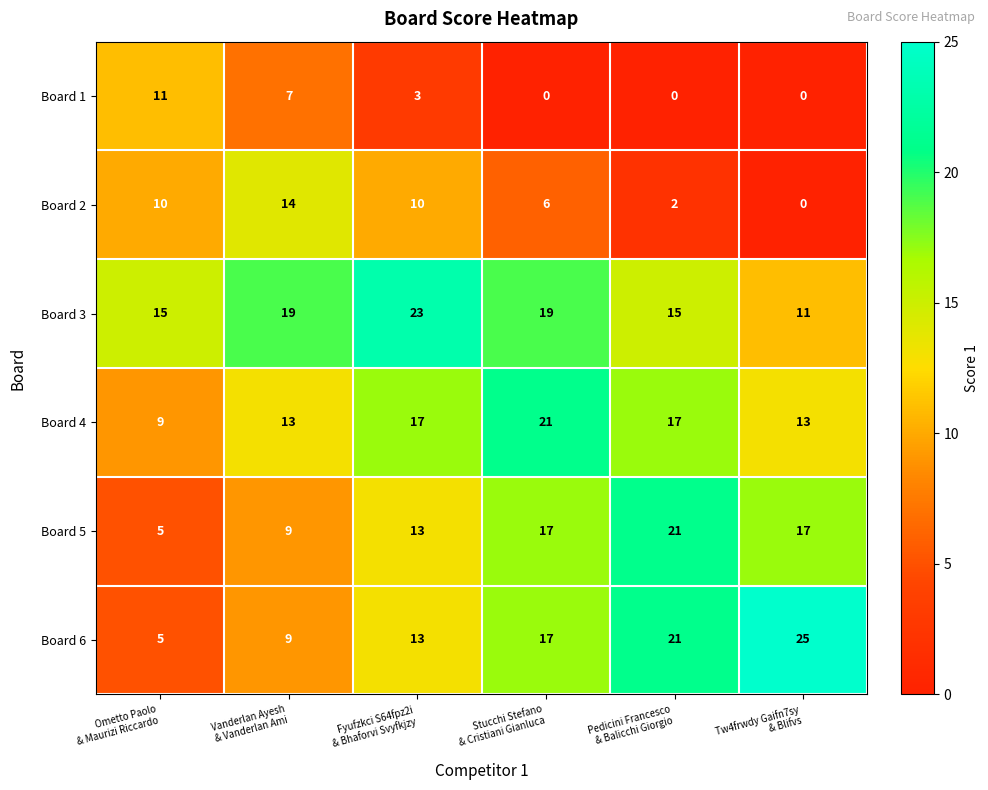

What is the total value across all series at Tw4frwdy Gaifn7sy
& Blifvs?

66